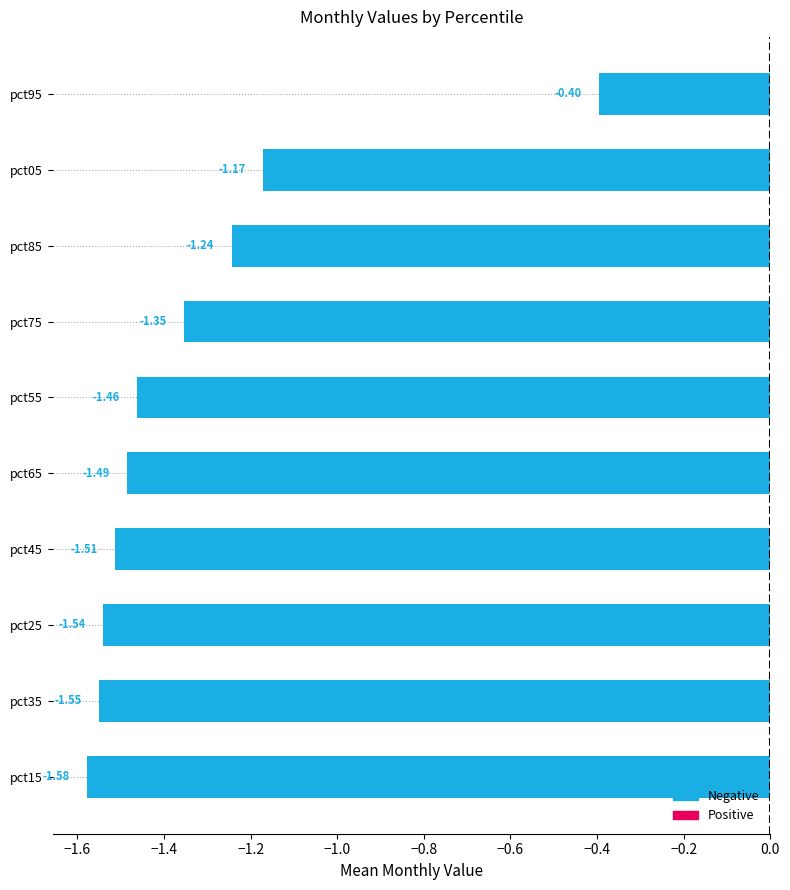

Rank the categories by value from lowest to highest.

pct15, pct35, pct25, pct45, pct65, pct55, pct75, pct85, pct05, pct95